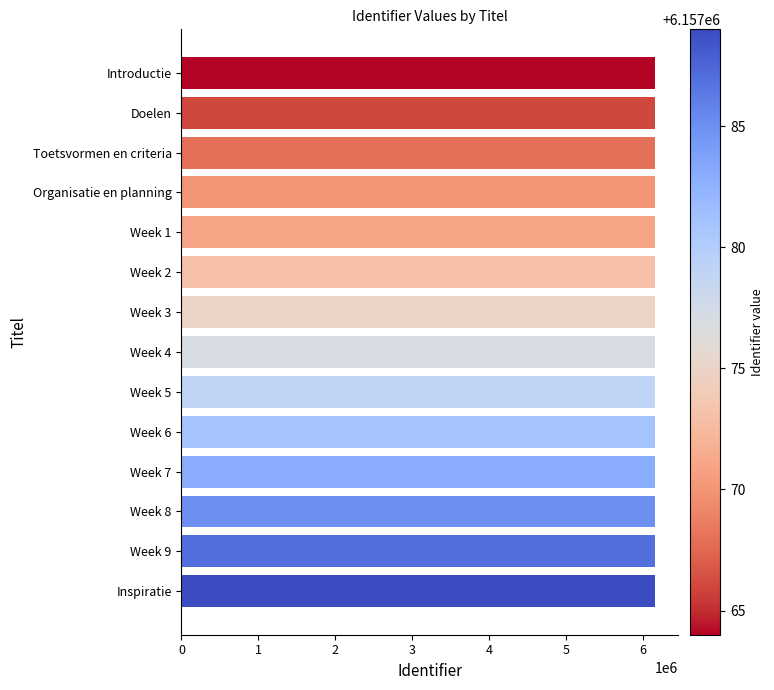

What is the value of the 7th bar from the top?

6157075